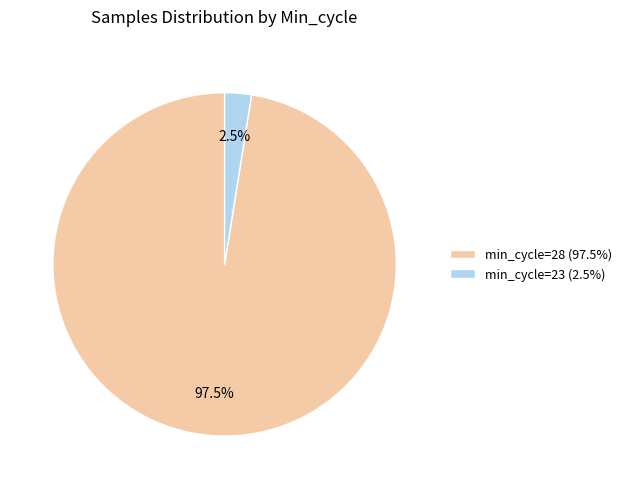

Which category has the smallest portion of the pie?

min_cycle=23 (2.5%)